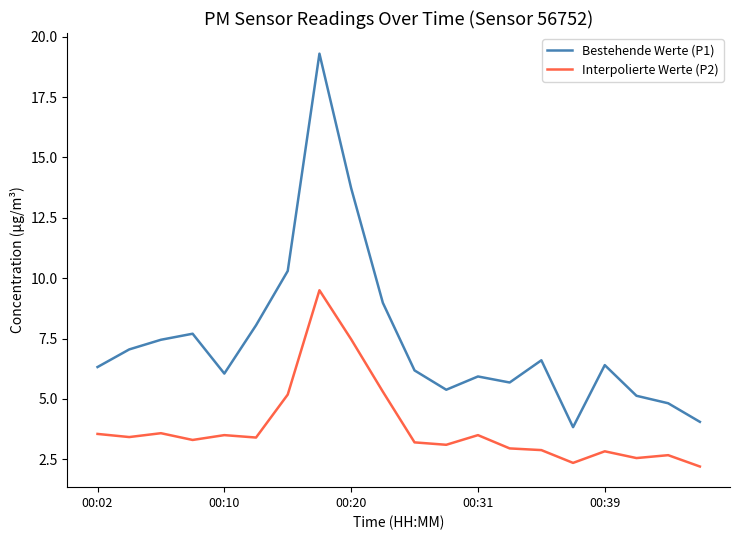

Which series has the largest range (max minus min)?

Bestehende Werte (P1)